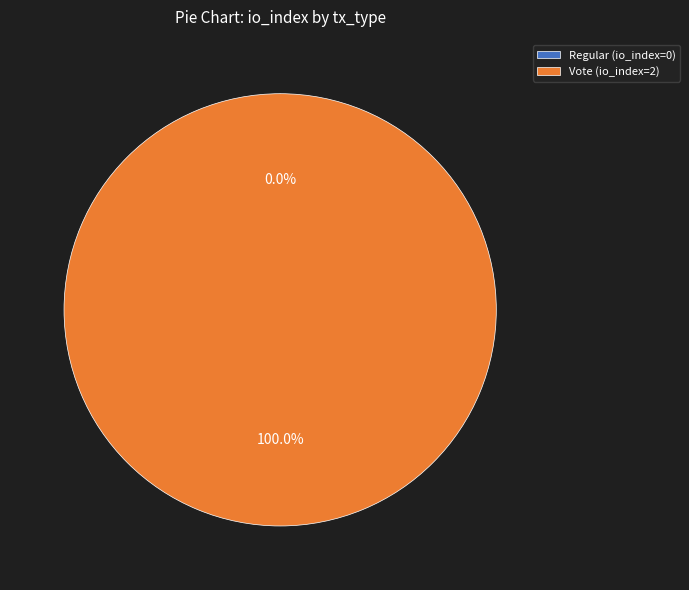

What is the change in value from Regular (io_index=0) to Vote (io_index=2)?

+2